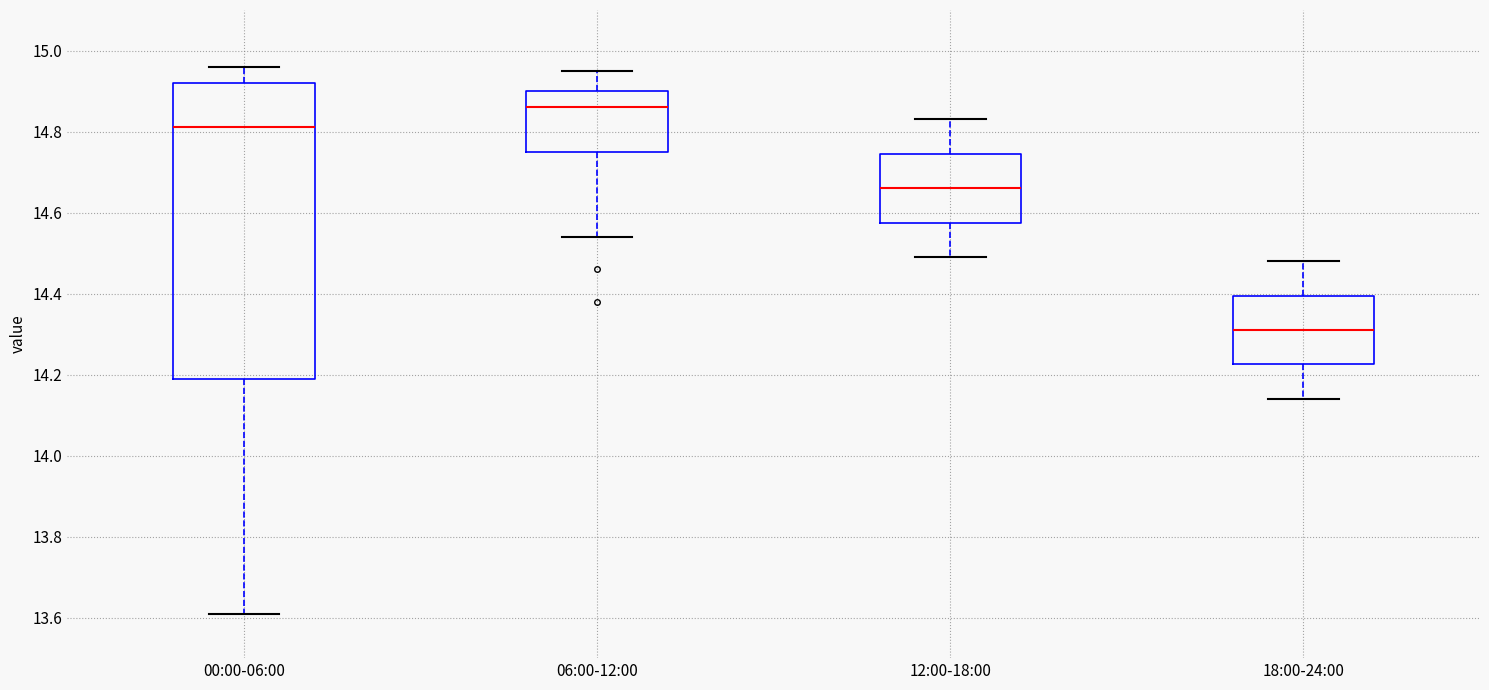

Which box's median line is the highest?

06:00-12:00